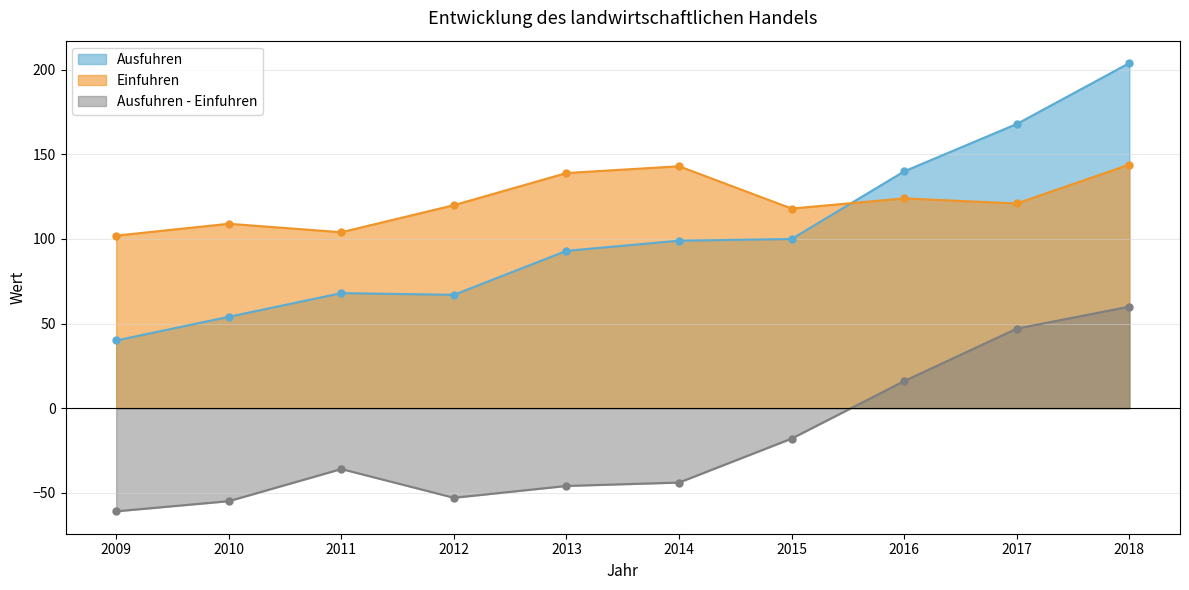

At how many categories does at least one series exceed 35?

10